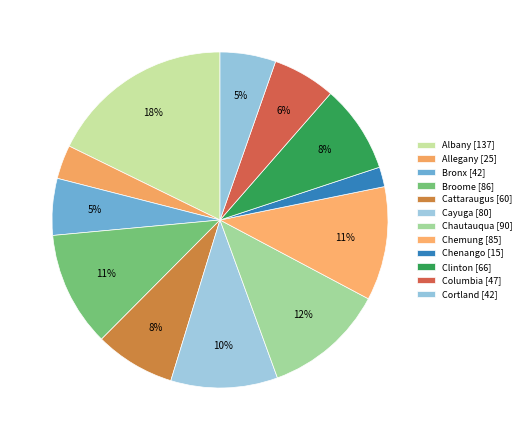

How many slices are in this pie chart?

12